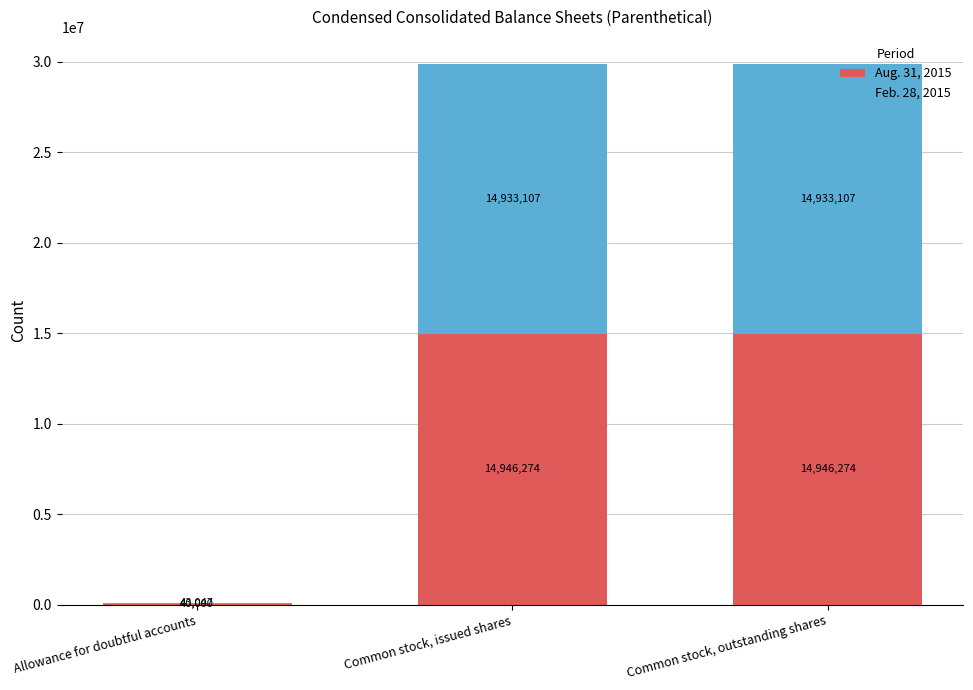

What is the maximum value for Aug. 31, 2015?

14946274